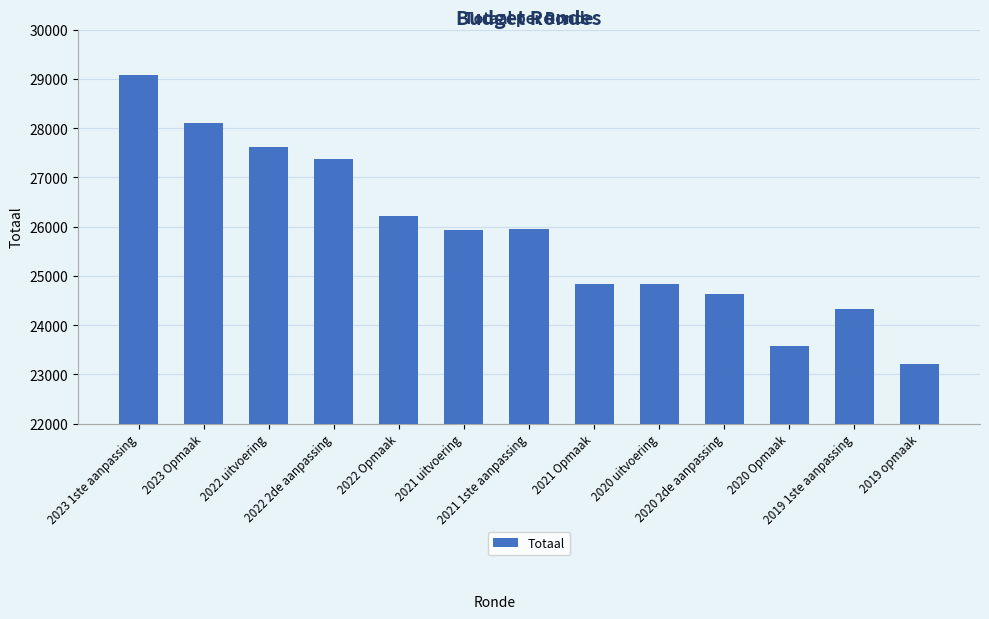

How many distinct data groups are displayed?

1